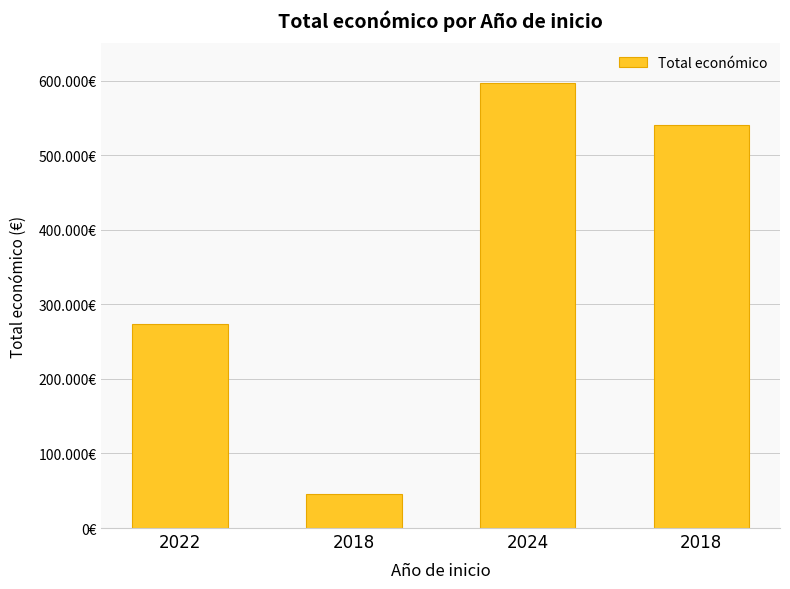

Count the values in the range 274183 to 596384.

3